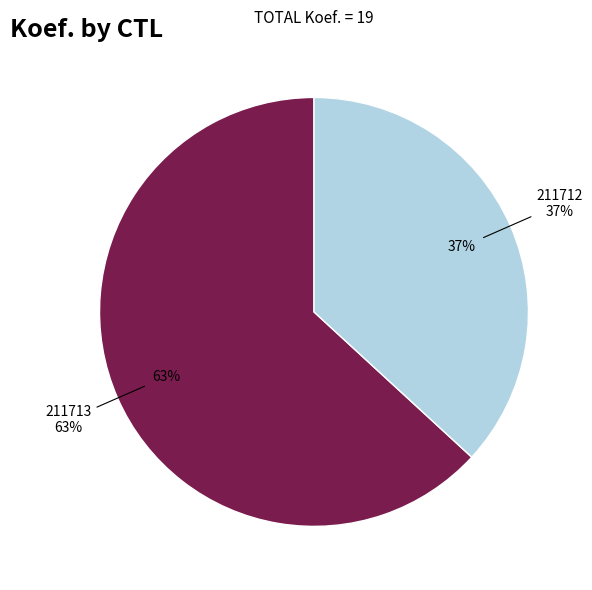

Is it true that 211712 is 29% of the pie?

False